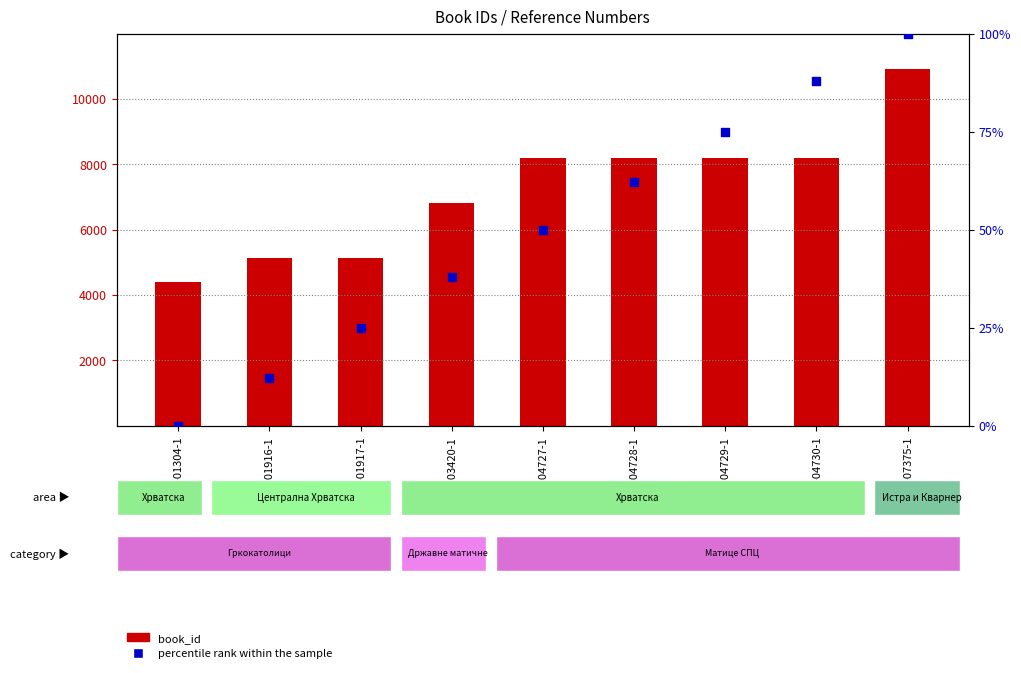

Which series reaches the minimum Y coordinate?

percentile rank within the sample